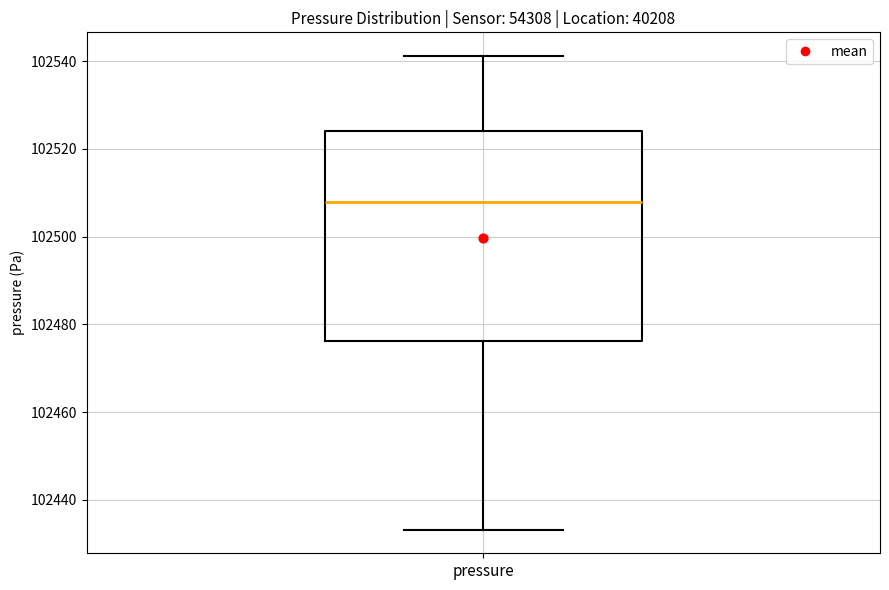

Read this box plot against the y-axis: the position of the median line, the range covered by the box, and the ends of both whiskers. The values are not printed on the chart, so give them approximately, as read against the axis.

median 102508, box 102476 to 102524, whiskers 102434 to 102542